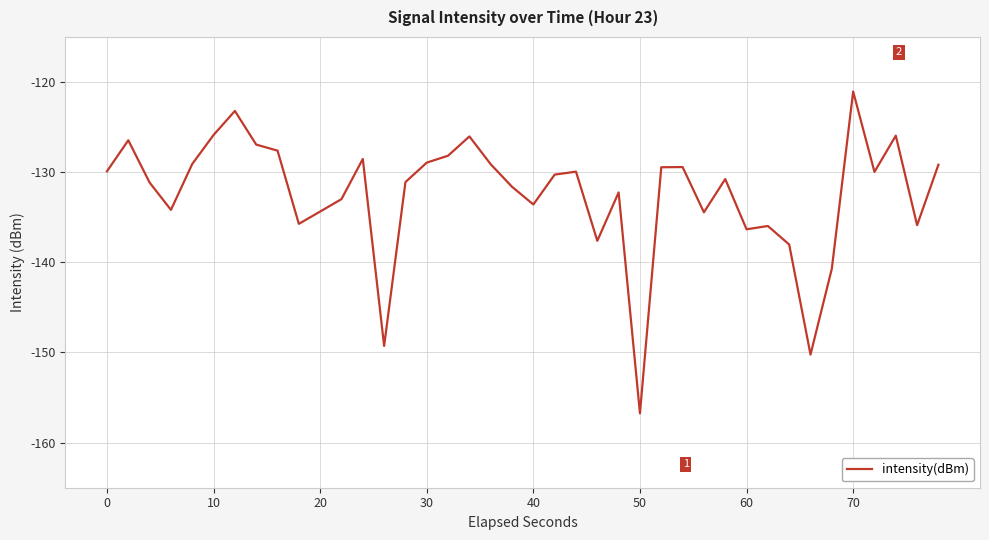

What is the minimum value shown in the chart?

-156.8